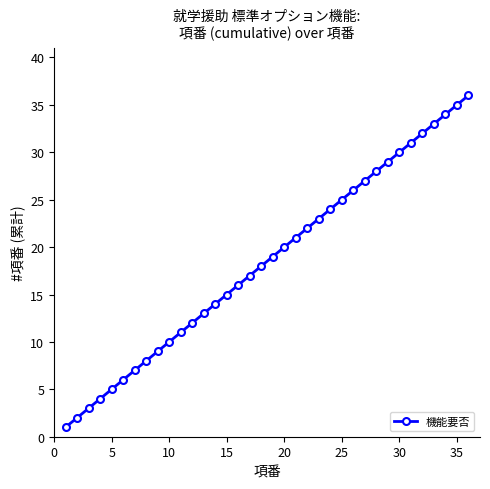

What is the difference between the second highest and minimum values?

34